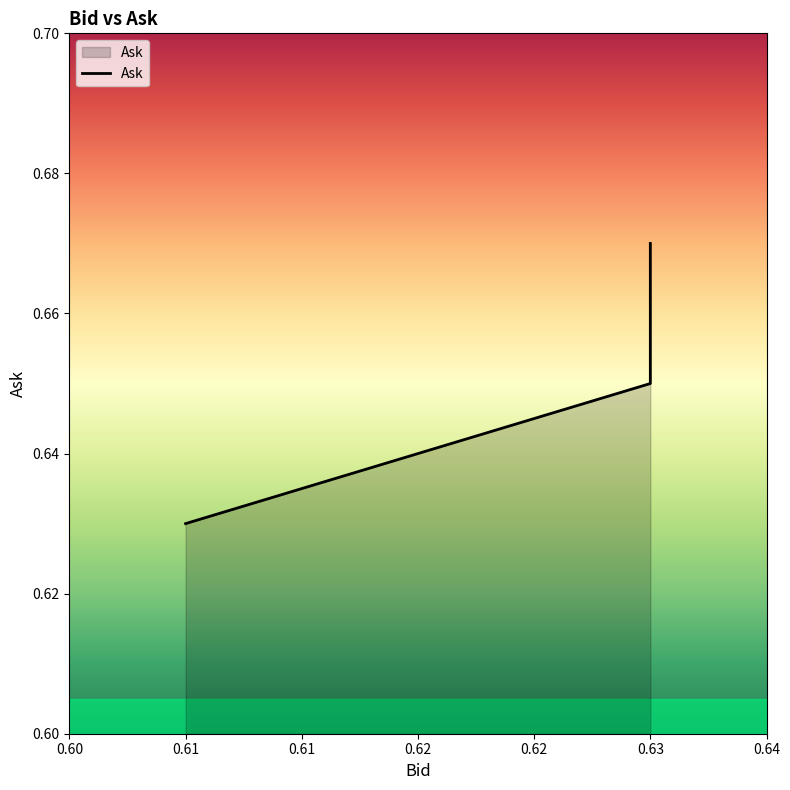

Which category has the lowest value across all series?

0.61